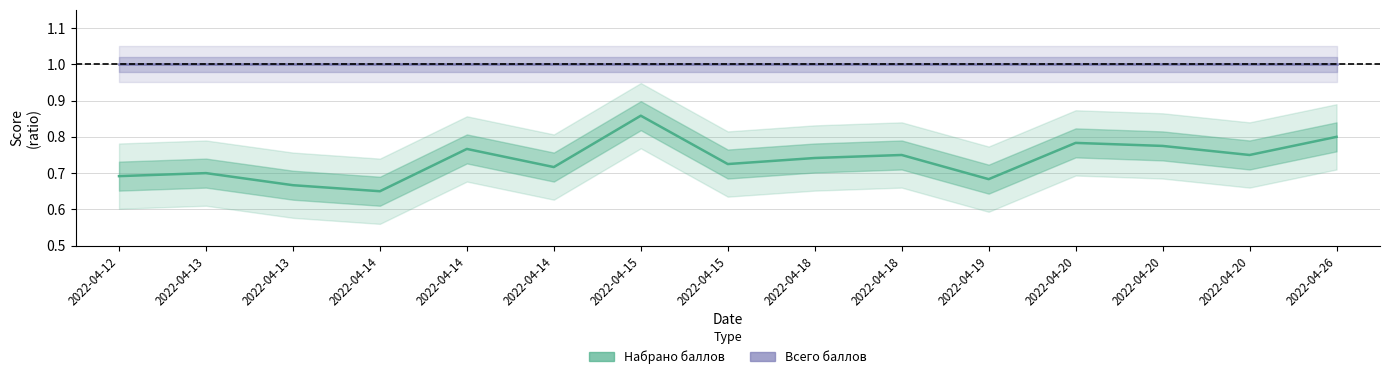

What value does the Набрано баллов series have at 2022-04-20?

0.8